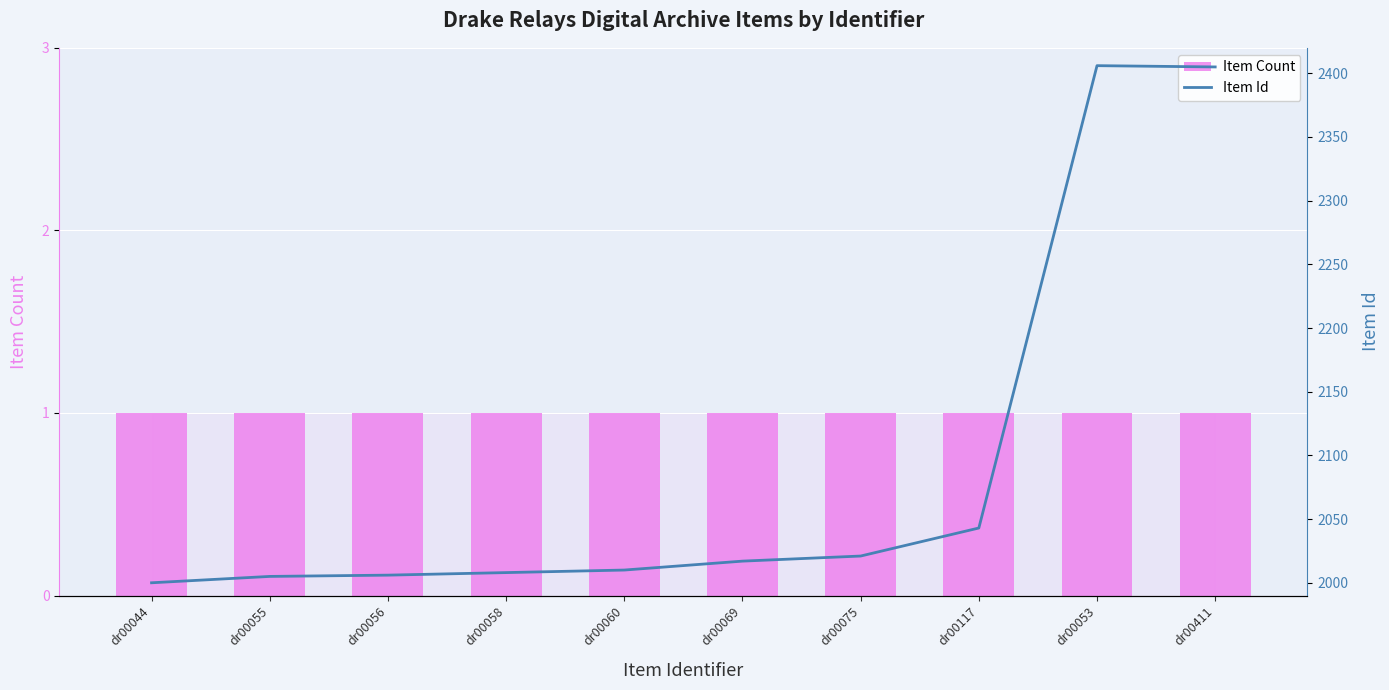

Which series has the largest total across all categories?

Item Id